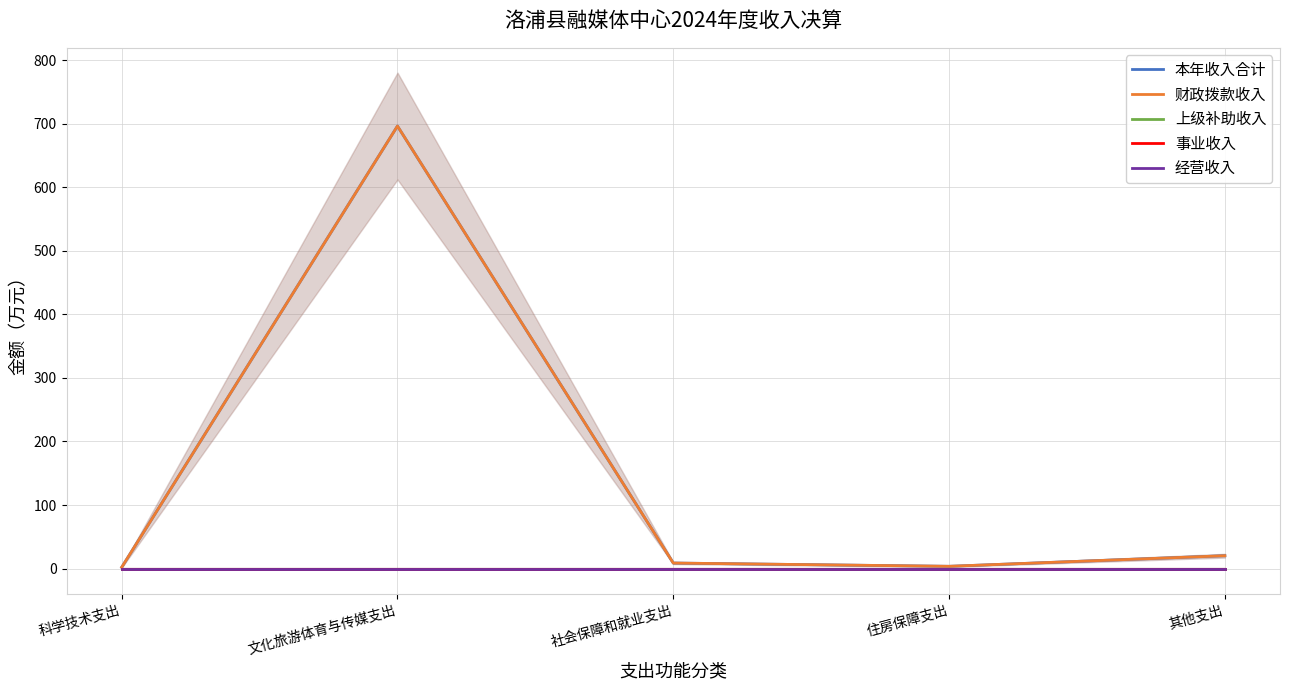

Which series changed the most between 科学技术支出 and 文化旅游体育与传媒支出?

本年收入合计